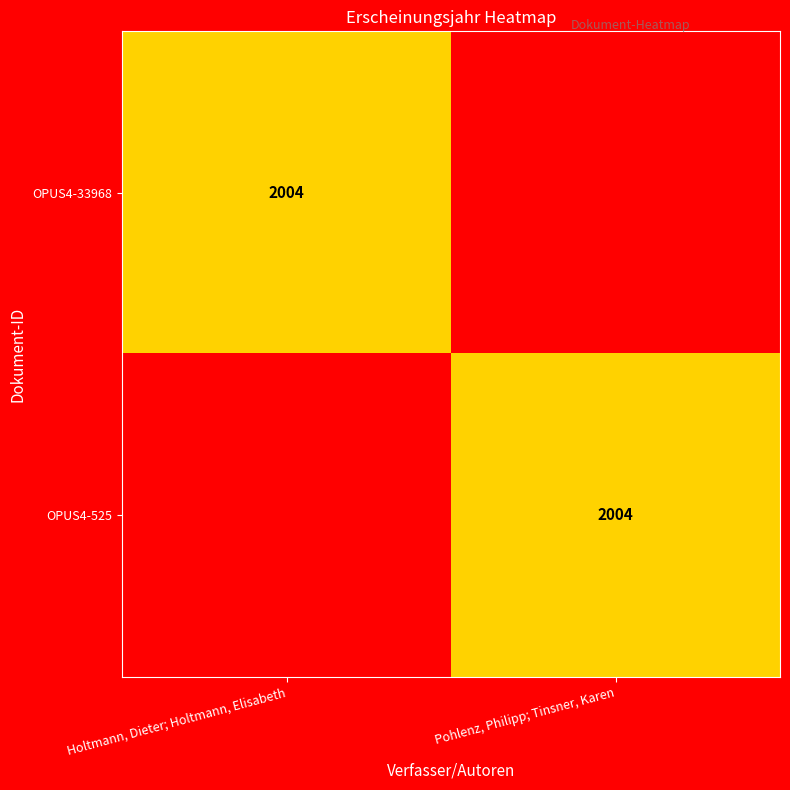

Is it true that OPUS4-525 equals 759 at Pohlenz, Philipp; Tinsner, Karen?

False